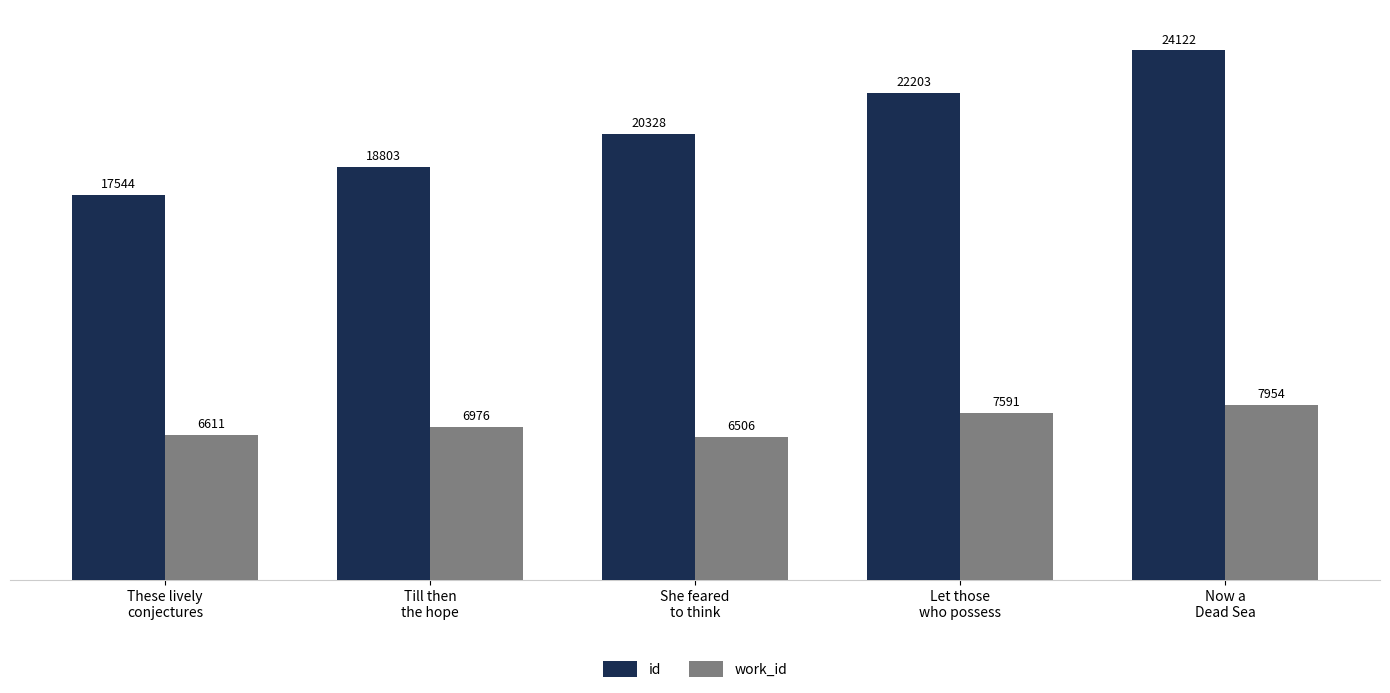

What is the sum of all id values?

103000